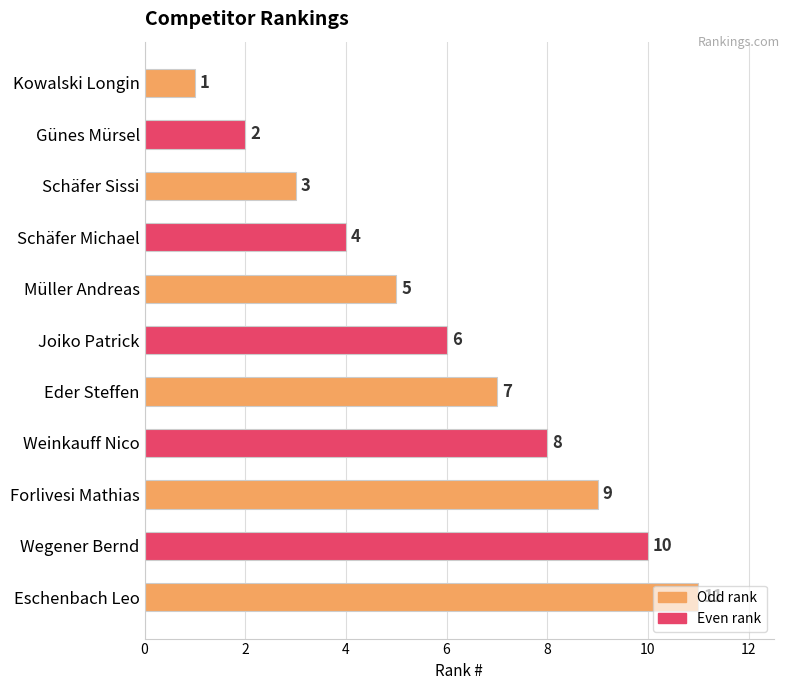

The chart shows a value of 3 at Müller Andreas. True or false?

False